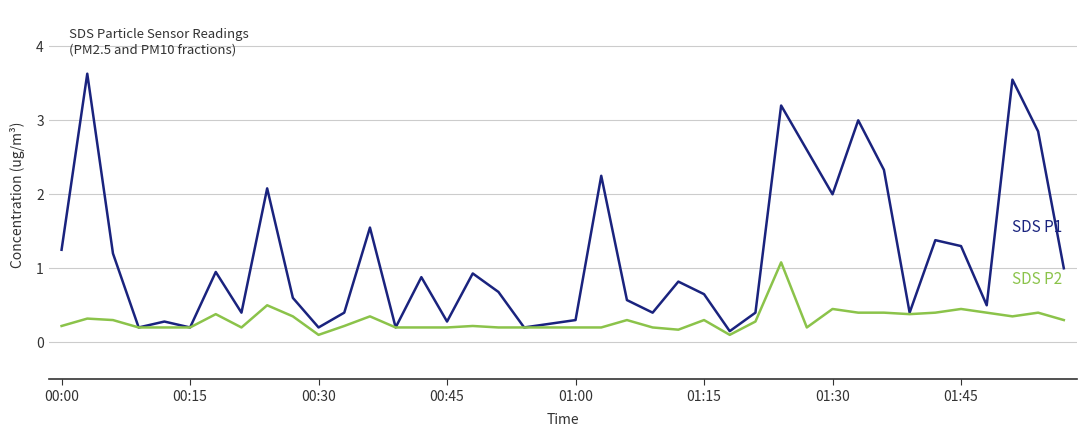

What is the greatest value displayed?

3.6